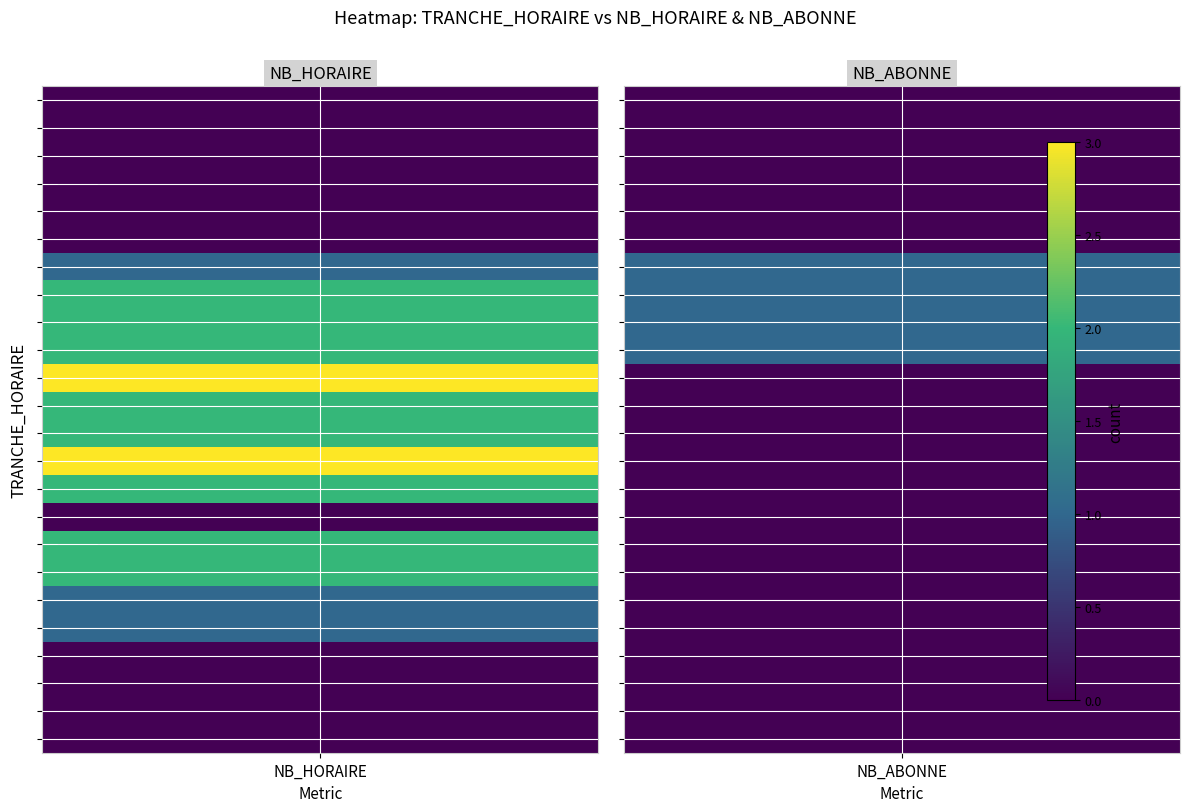

The value of 11 at 1 is 0. True or false?

True